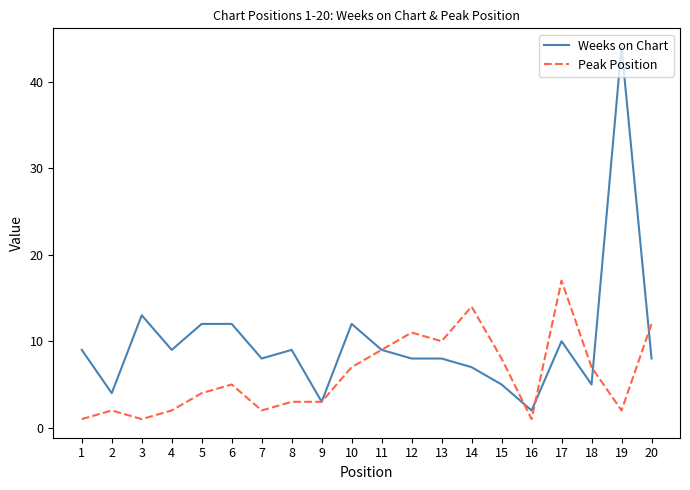

Reading left to right, list all the values displayed in this chart.

Weeks on Chart: 9	4	13	9	12	12	8	9	3	12	9	8	8	7	5	2	10	5	44	8
Peak Position: 1	2	1	2	4	5	2	3	3	7	9	11	10	14	8	1	17	7	2	12